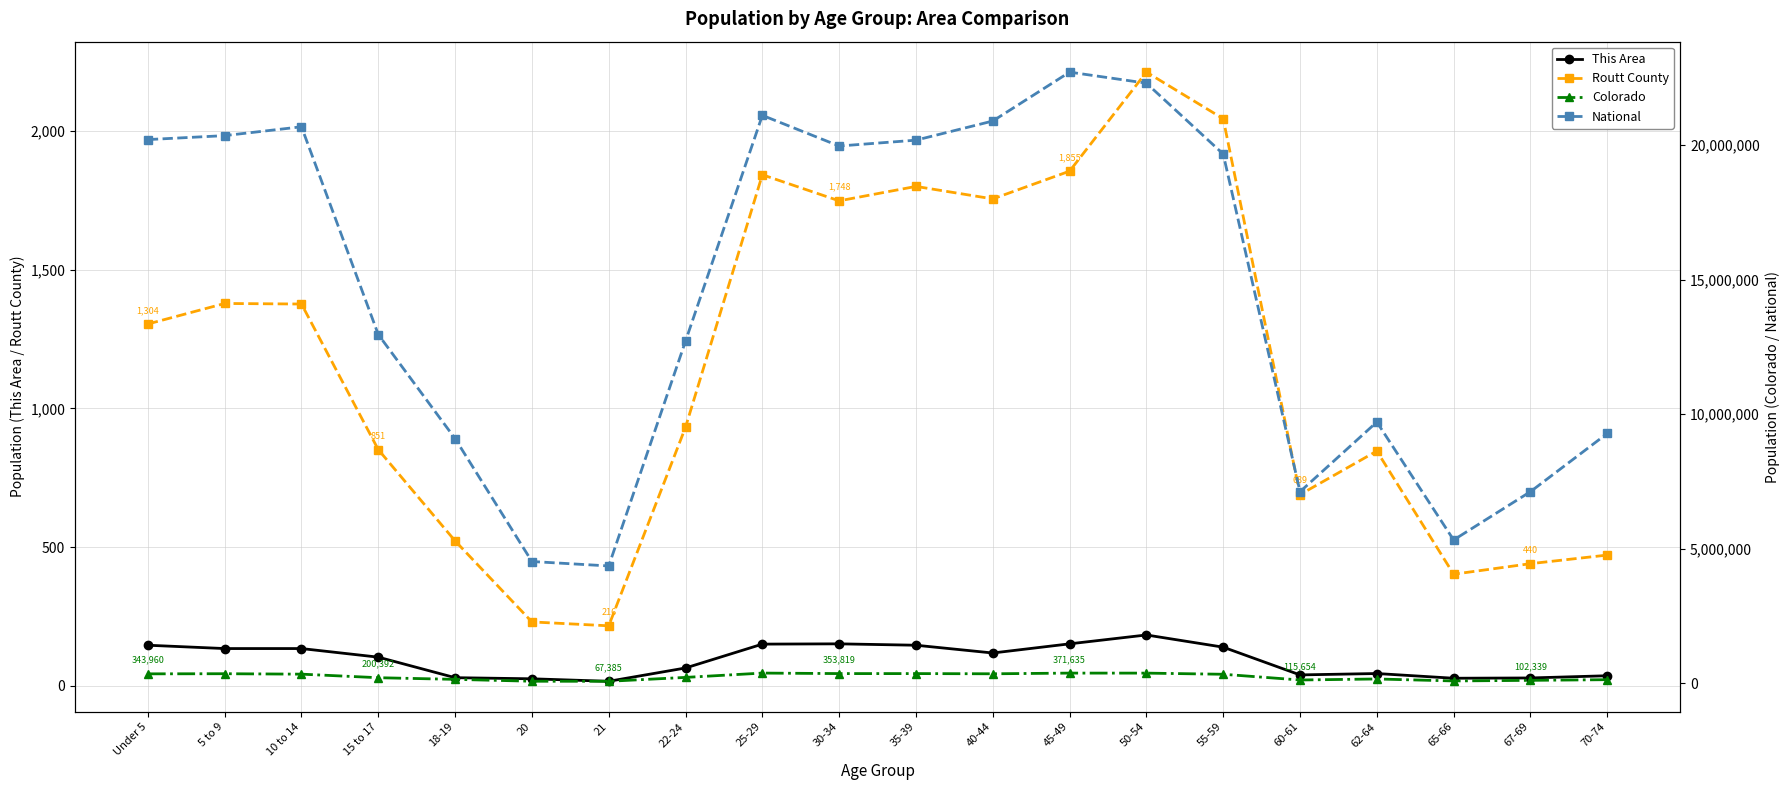

At which category is the sum across all series the highest?

45-49